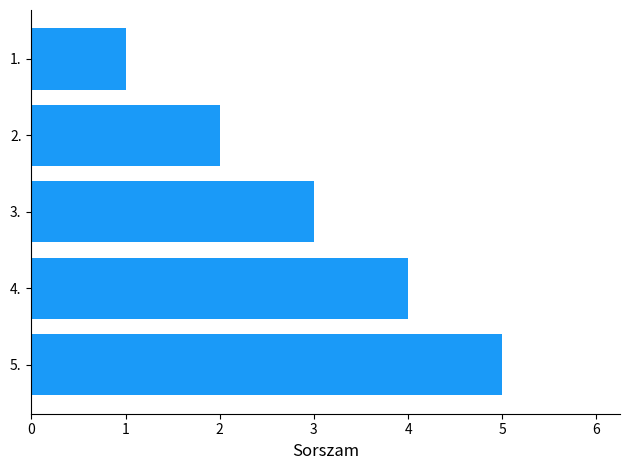

What is the average value?

3